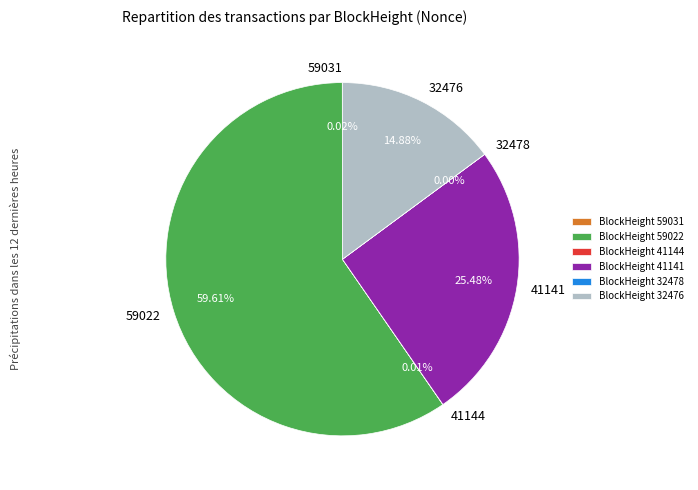

What is the majority slice?

BlockHeight 59022